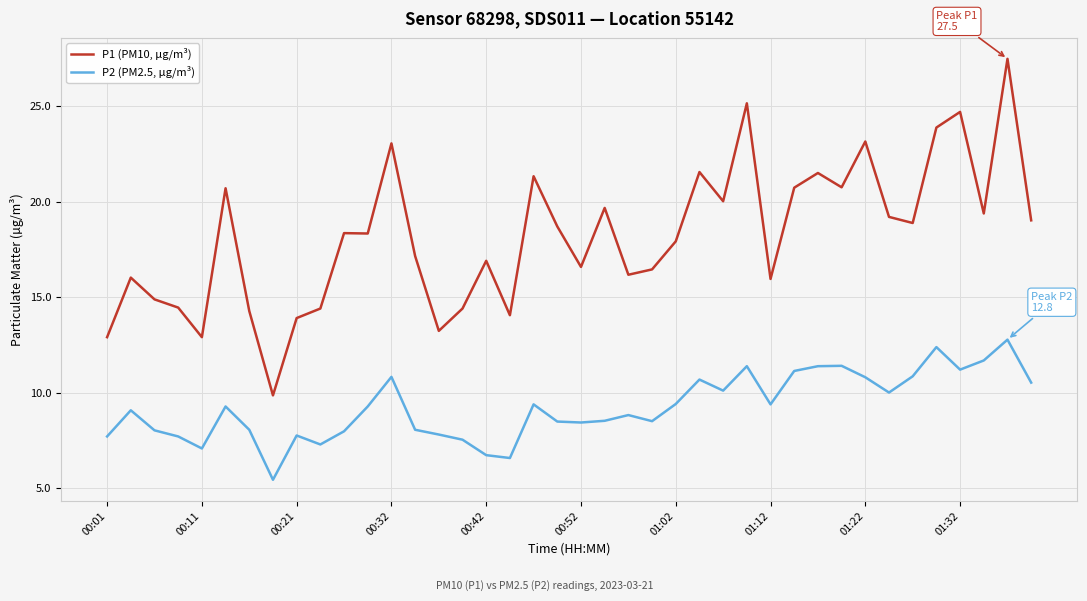

Which series has the largest total across all categories?

P1 (PM10, µg/m³)